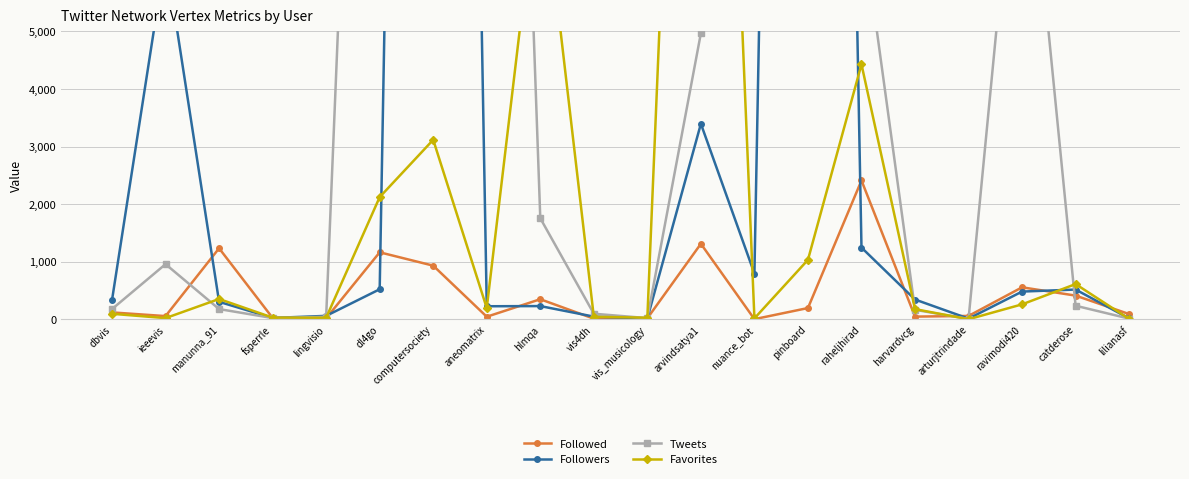

Rank the series at harvardvcg from lowest to highest value.

Followed, Tweets, Favorites, Followers